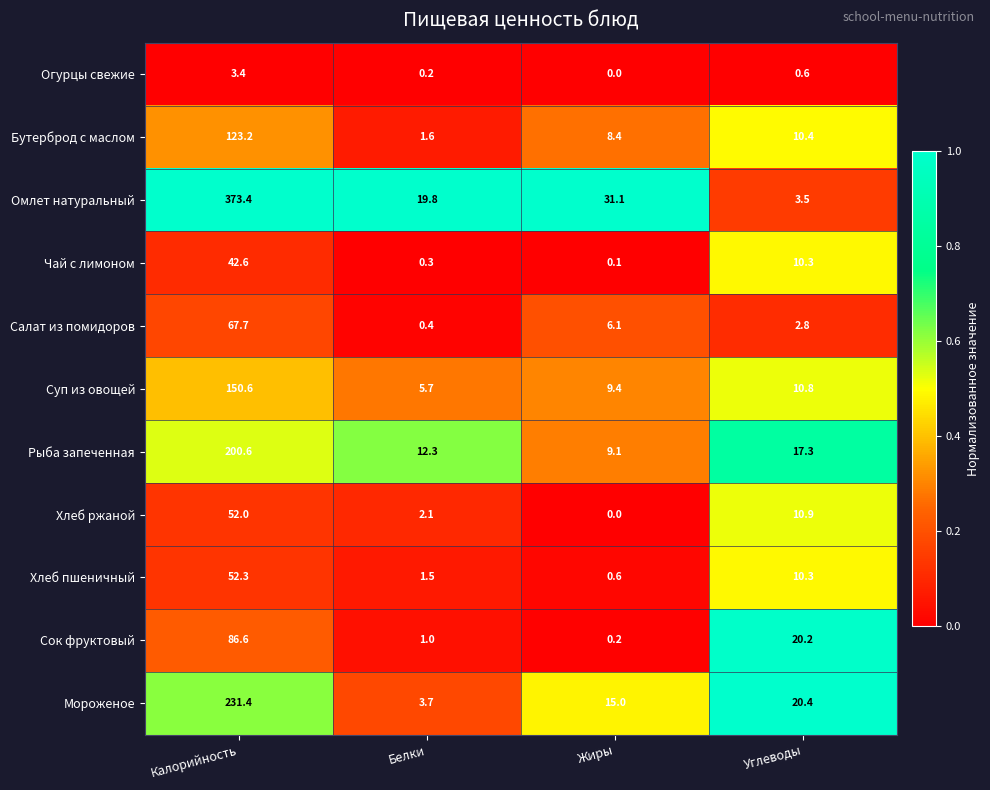

Which series has the widest spread of values?

Омлет натуральный